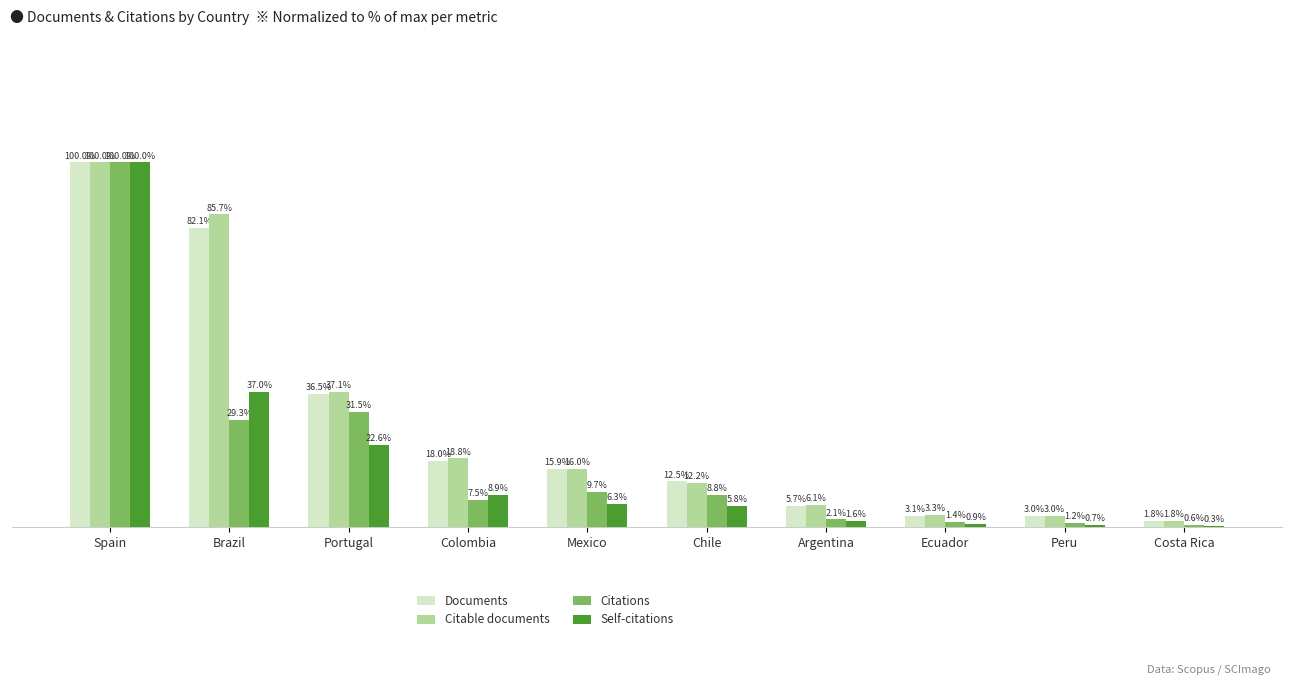

Which series has the largest total across all categories?

Citable documents